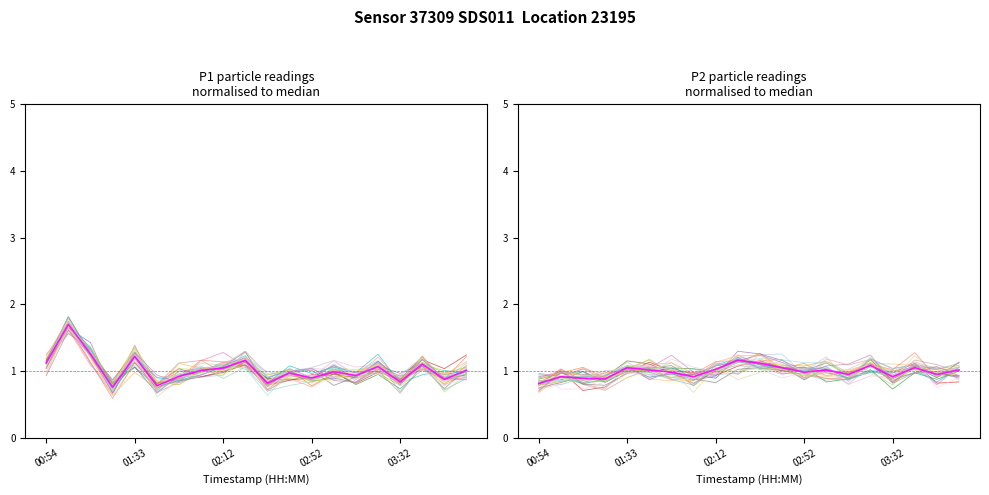

What is the total value across all series at 02:32?

1.9